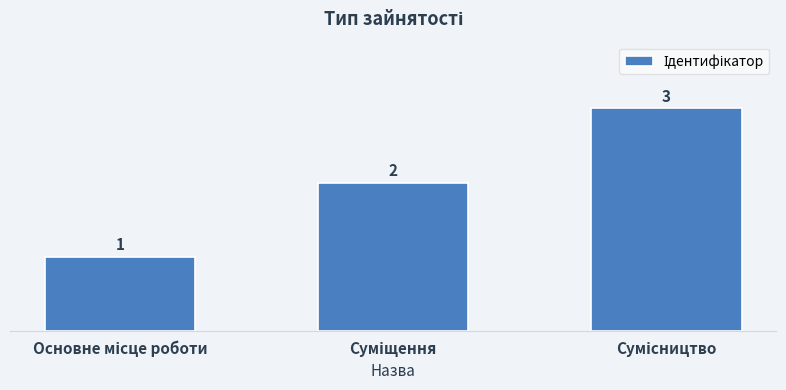

What is the difference between the maximum and second lowest values?

1